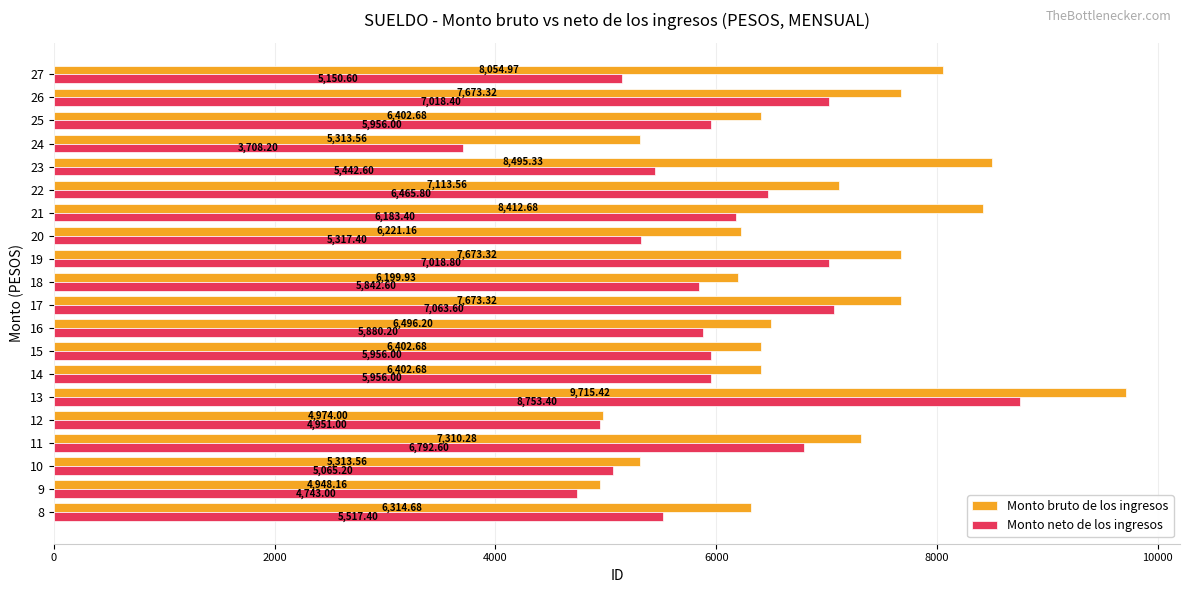

What is the total value across all series at 10?

10378.8